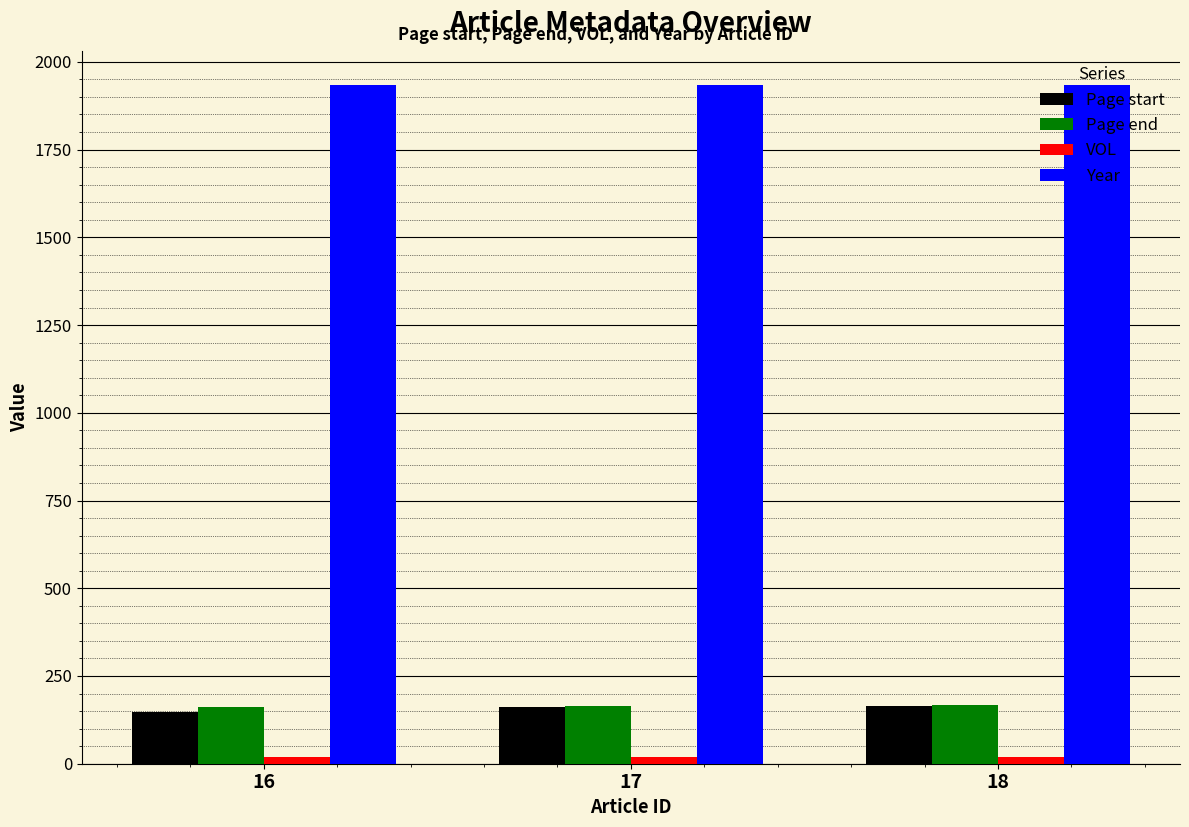

Which series has the largest total across all categories?

Year